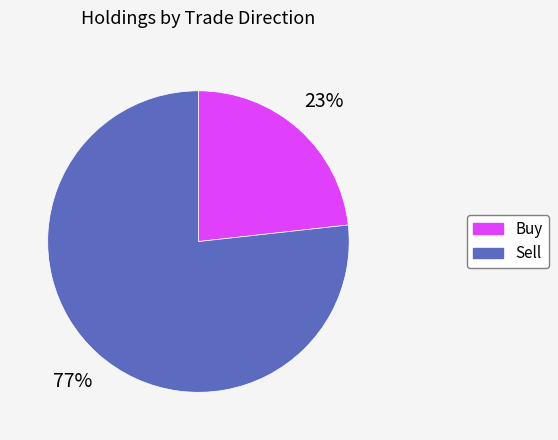

Does any single category account for the majority?

Yes